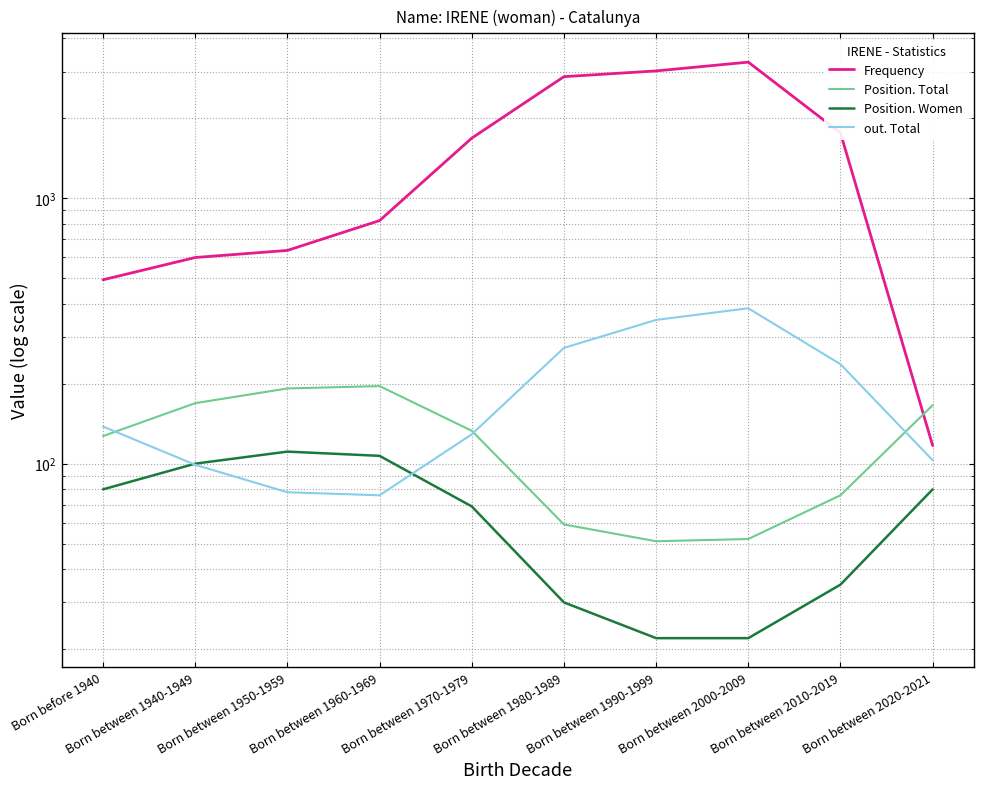

True or false: Frequency and Position. Total intersect in this chart.

True